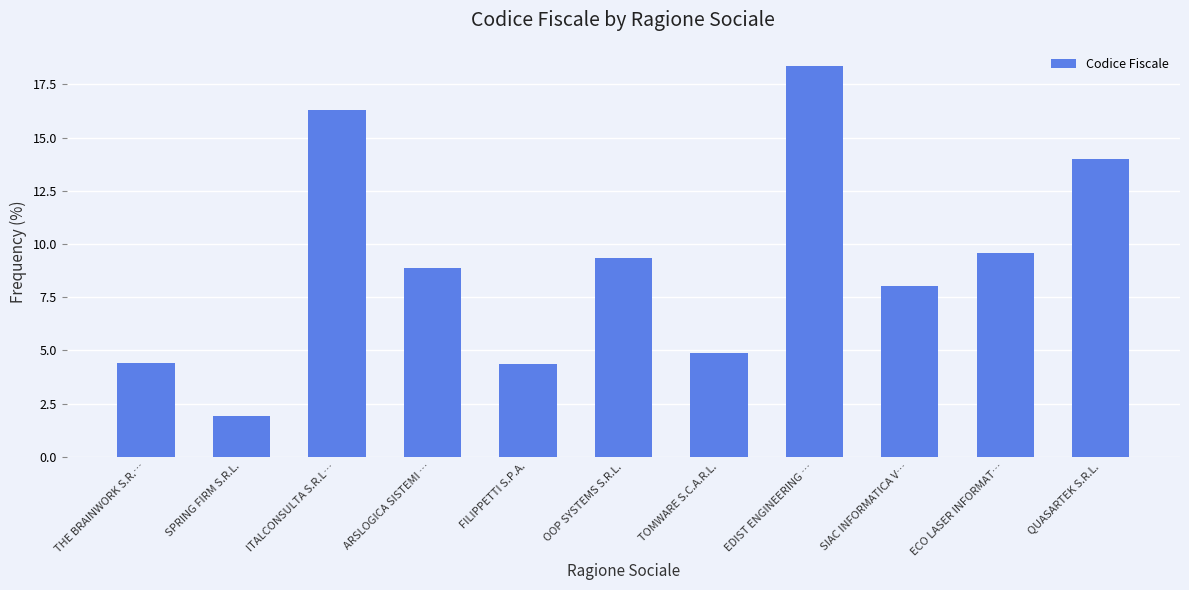

What is the difference between the maximum and minimum values?

16.4